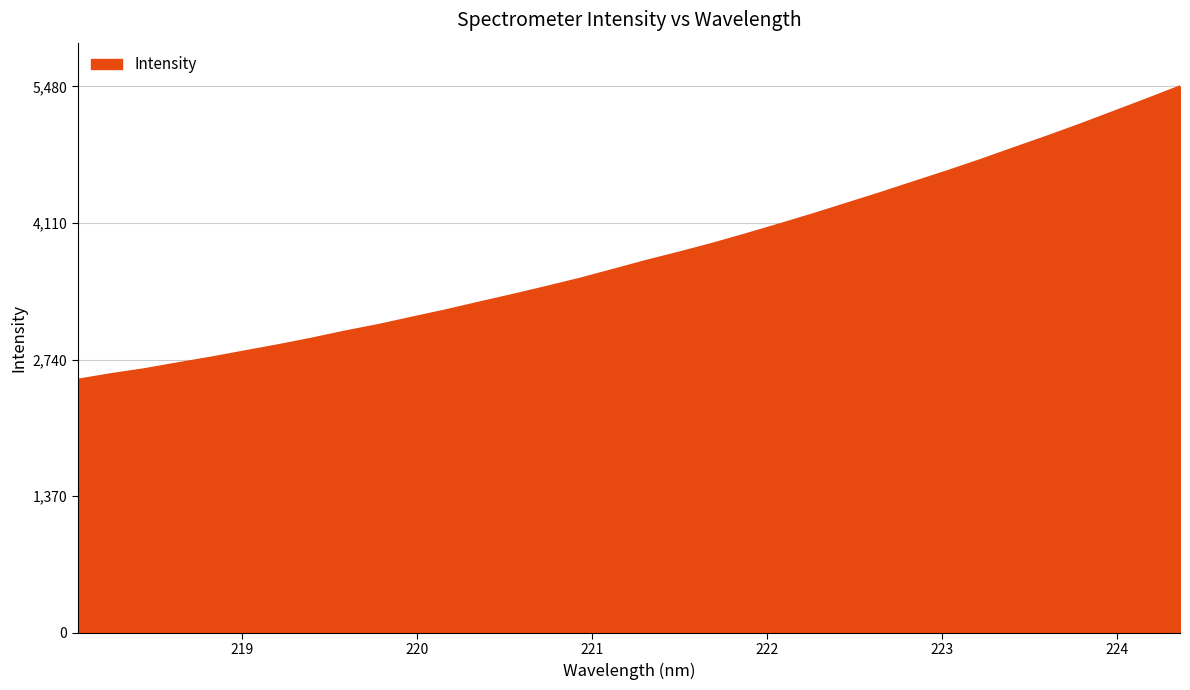

What is the greatest value displayed?

5480.5